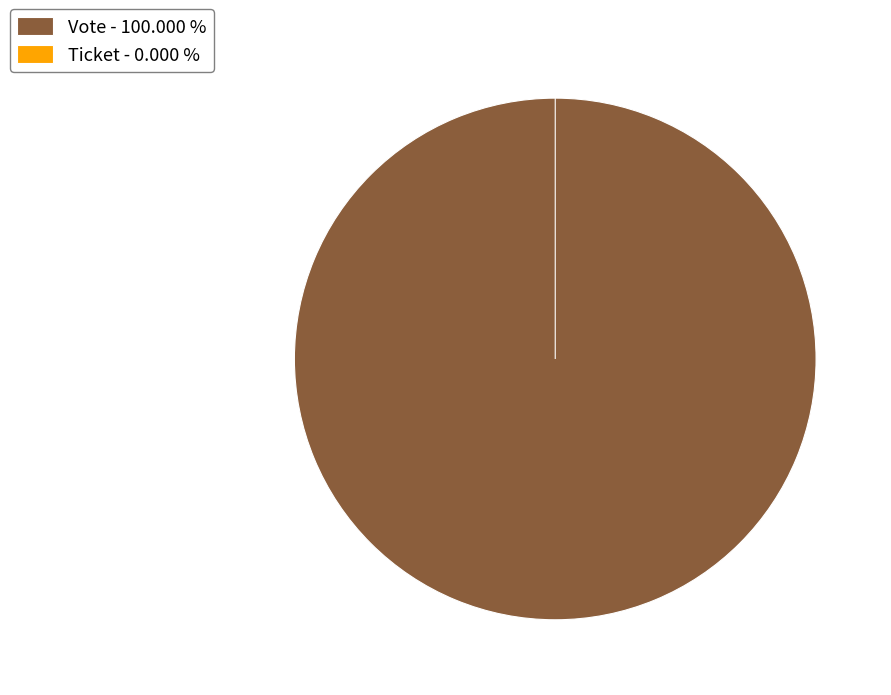

The Vote slice represents 92% of the pie. True or false?

False